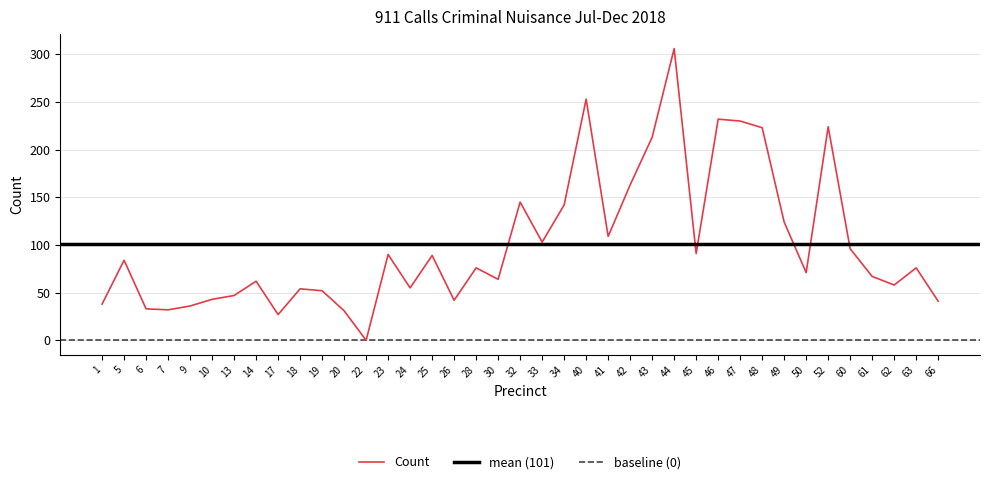

Which has a higher value, 19 or 49?

49